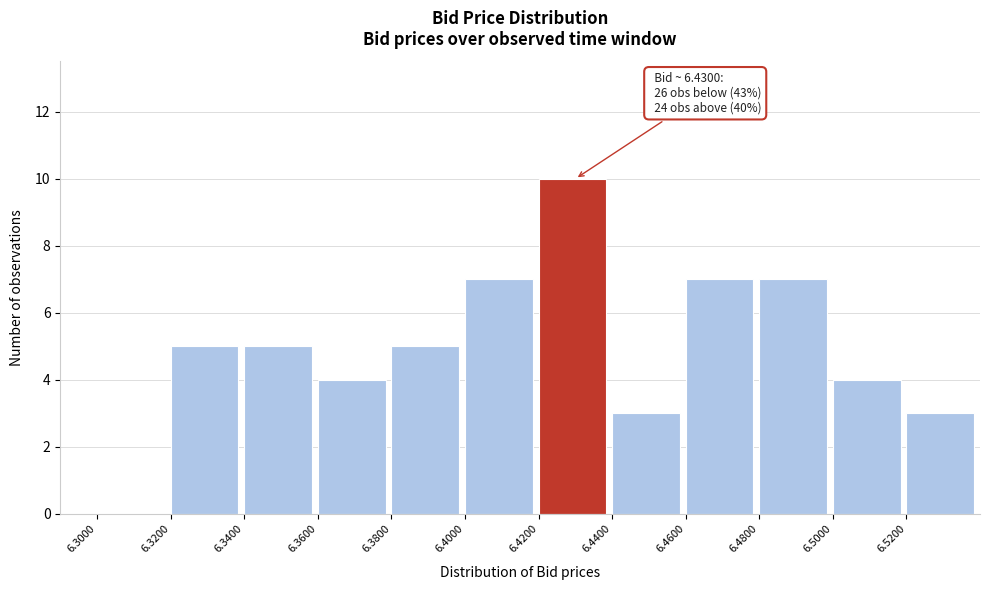

Over which range of the x-axis is the bar tallest?

6.42 to 6.44